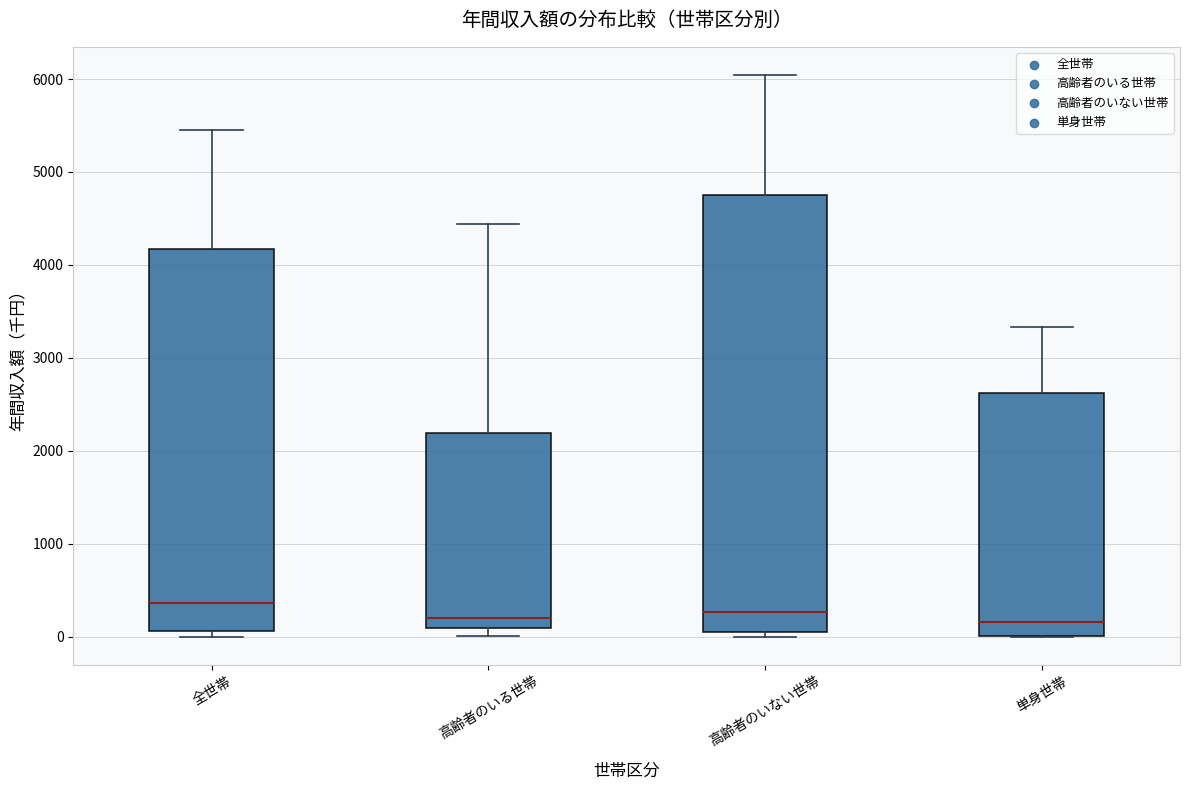

Where does the median line of the box for 全世帯 sit on the y-axis? The values are not printed on the chart, so give them approximately, as read against the axis.

400